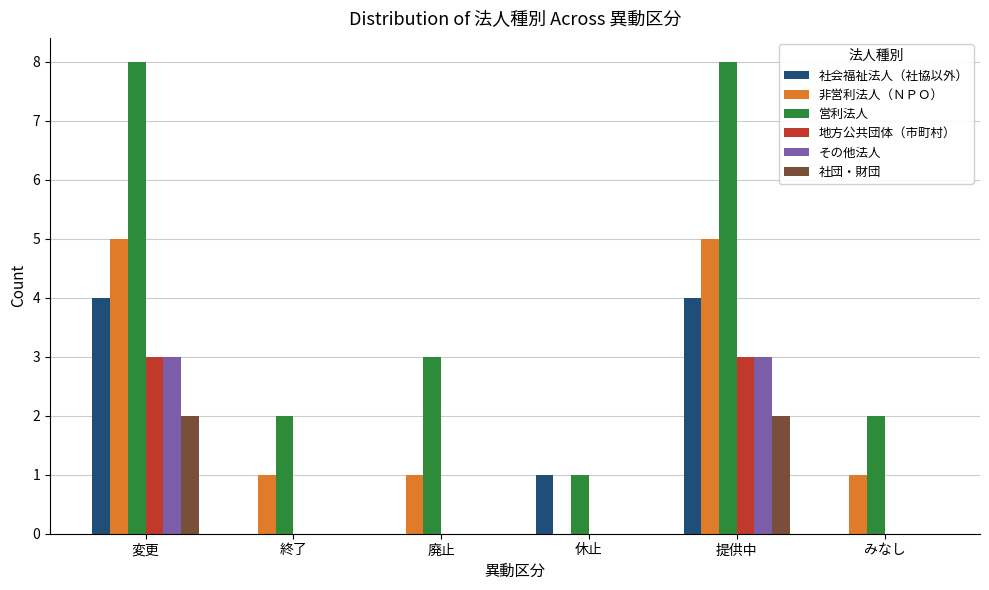

How many series are shown in this chart?

6